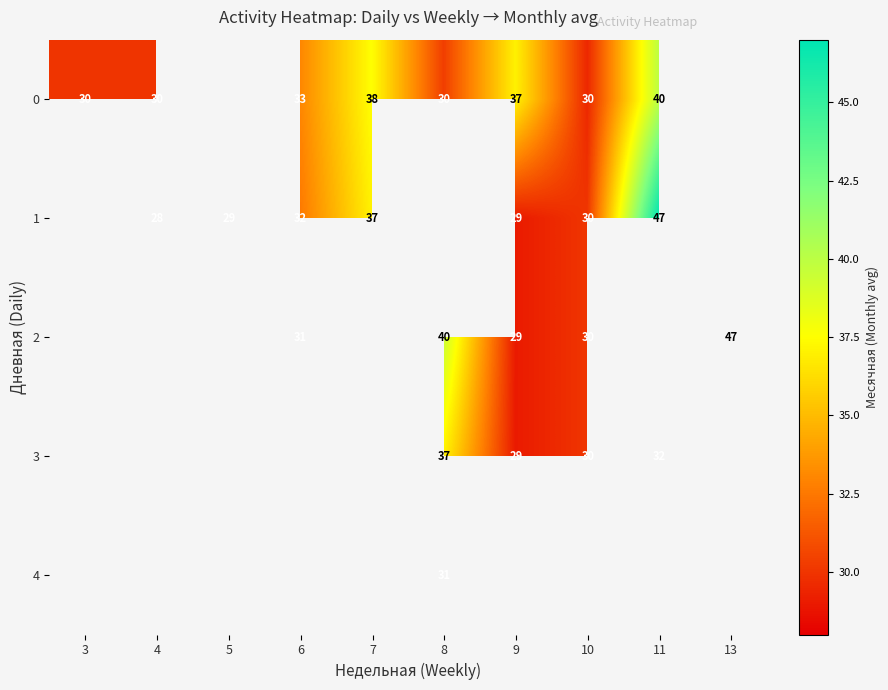

The 0 series shows 30 at 10. True or false?

True